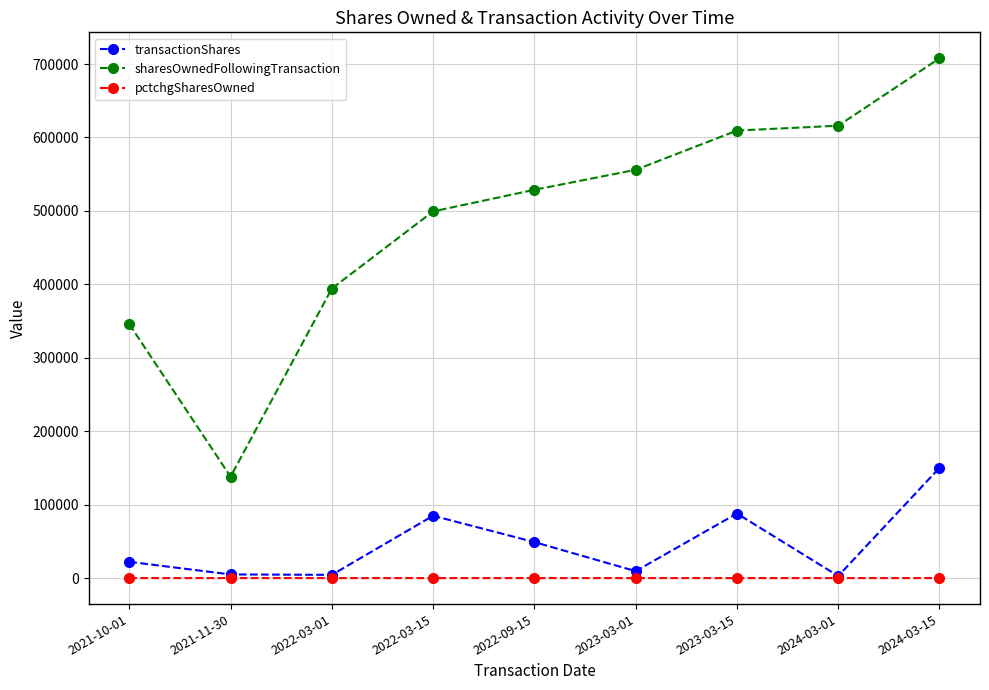

What is the difference between the transactionShares values at 2022-09-15 and 2023-03-15?

38924